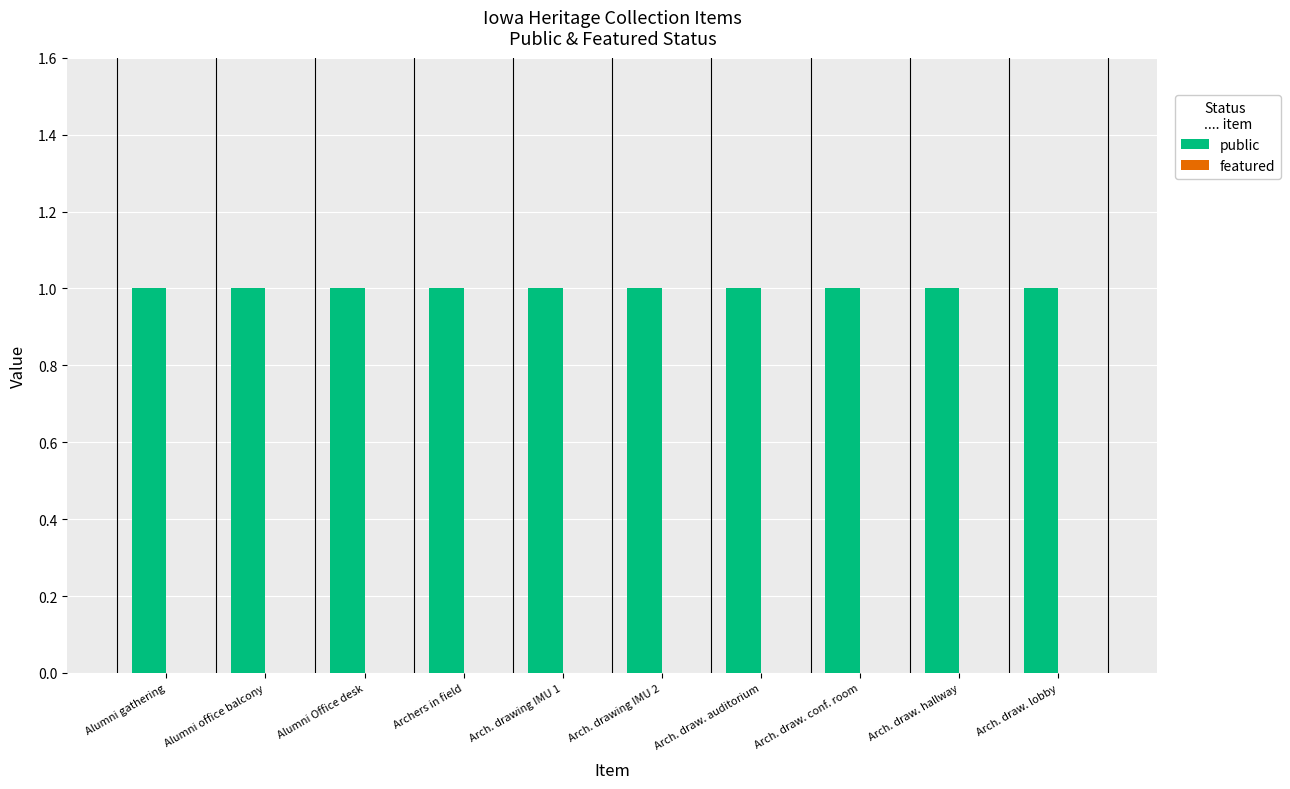

How many series are shown in this chart?

2